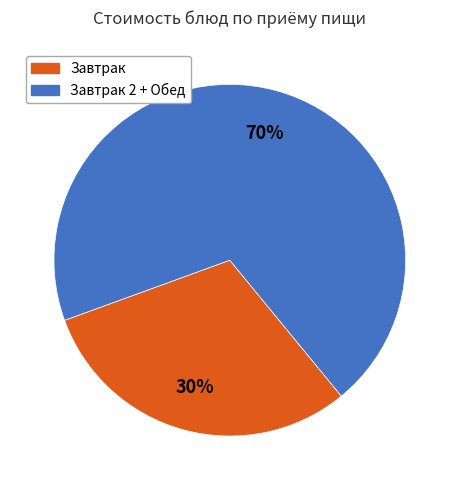

To the nearest percent, what is the average slice percentage?

50%